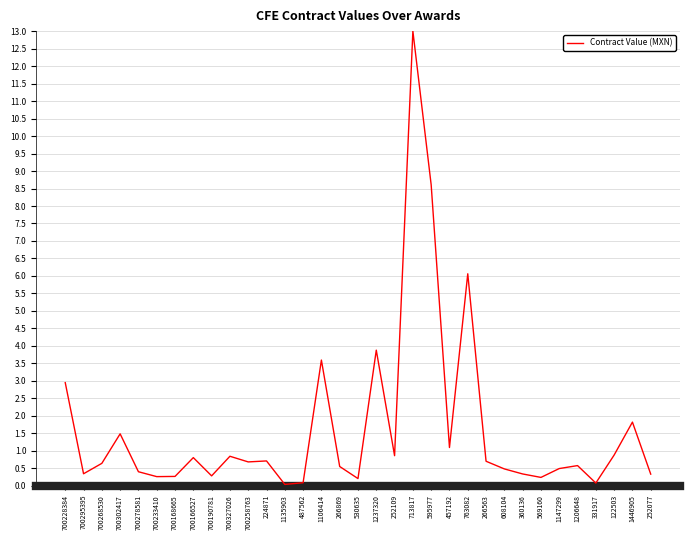

What is the difference between the maximum and minimum values?

13.0